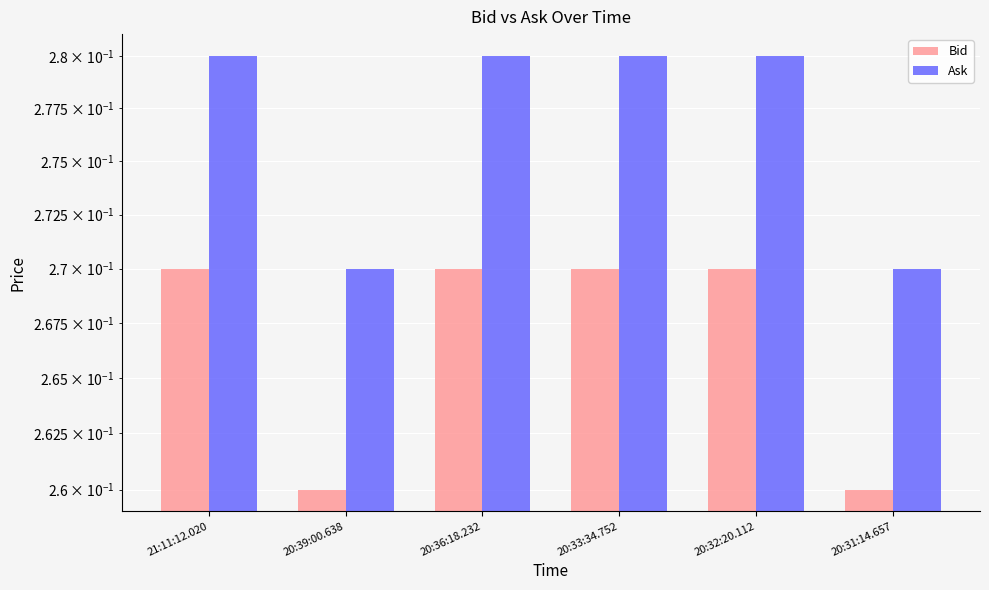

The Ask series shows 0.1 at 20:36:18.232. True or false?

False